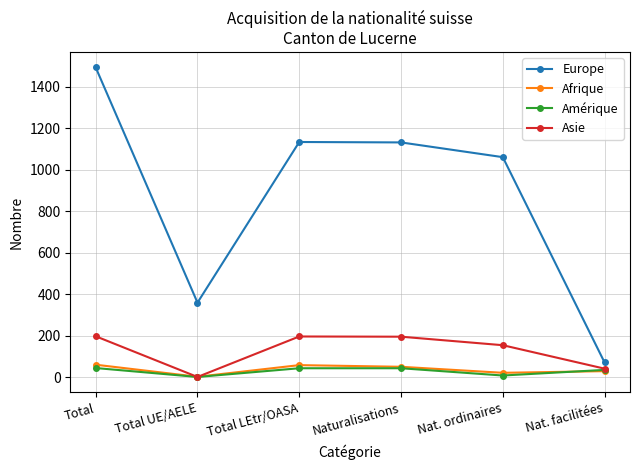

At which category is the sum across all series the highest?

Total